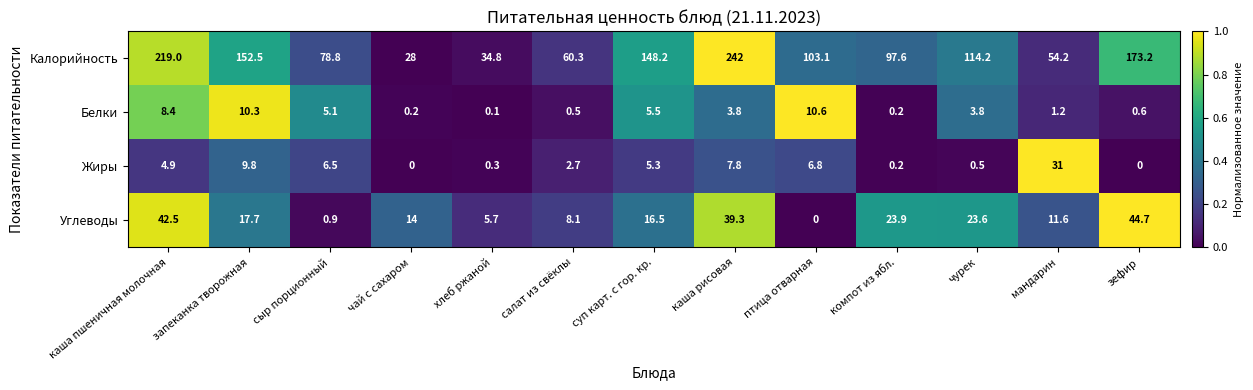

What is the difference between the highest and lowest values at мандарин?

53.0